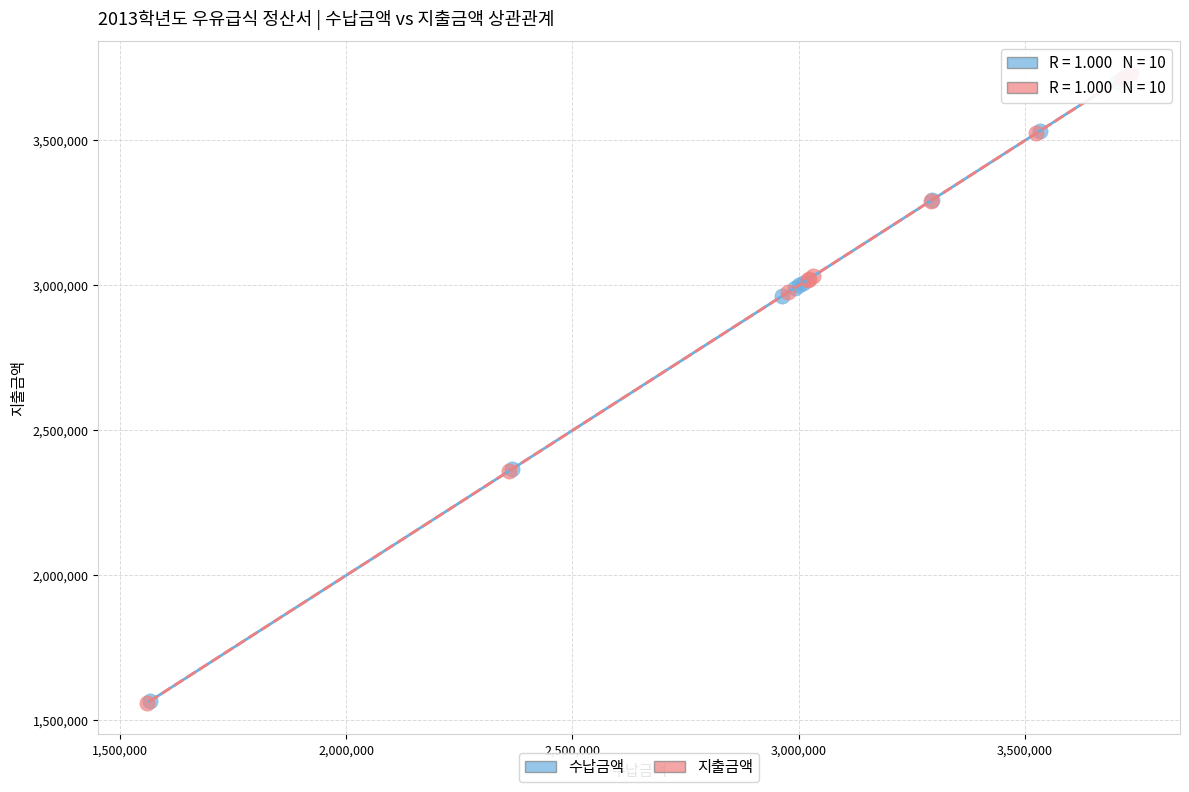

Which series has the widest spread of Y values?

지출금액